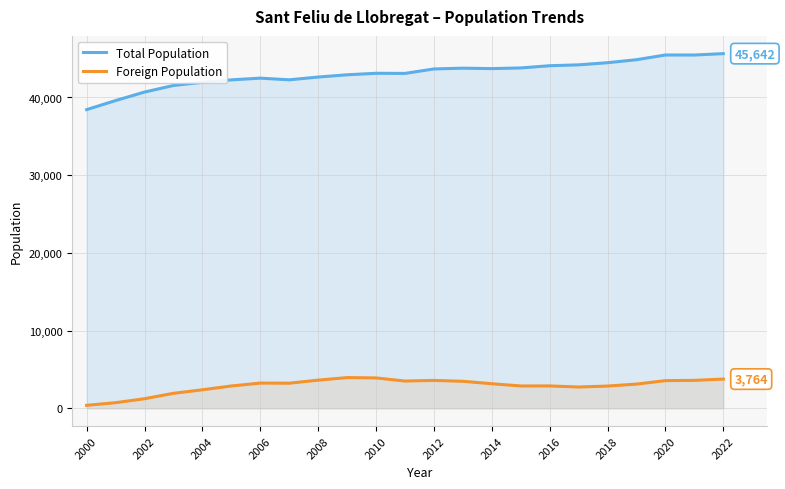

The value of Foreign Population at 2014 is 3165. True or false?

True